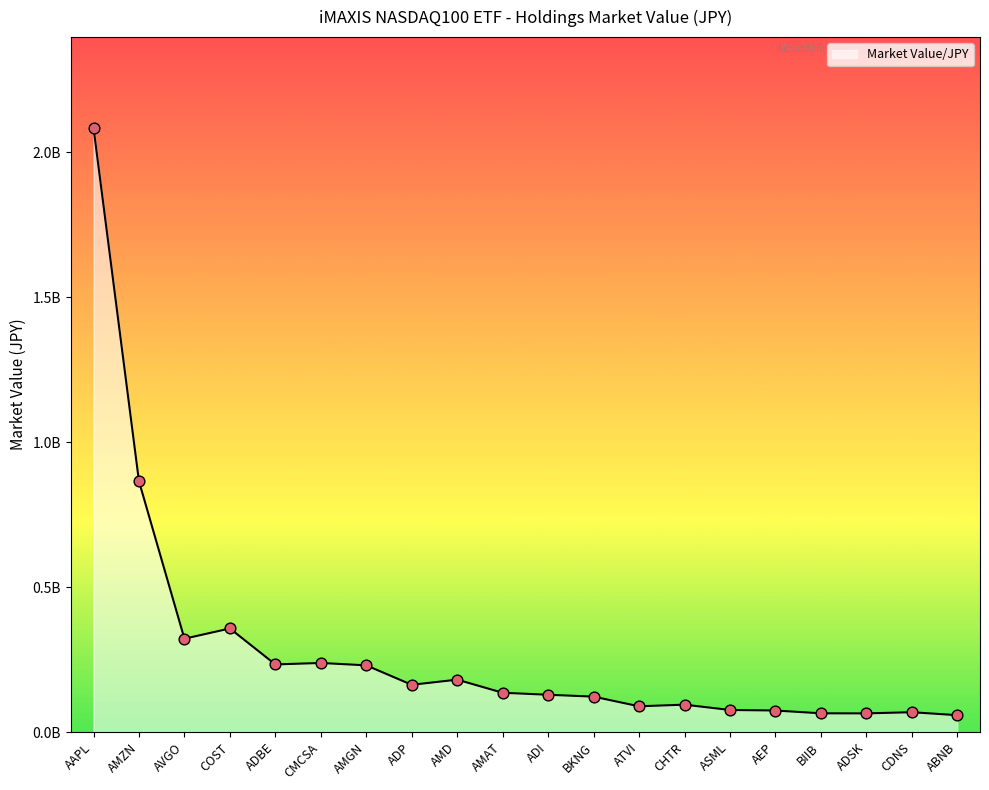

Does the chart have visible grid lines?

No